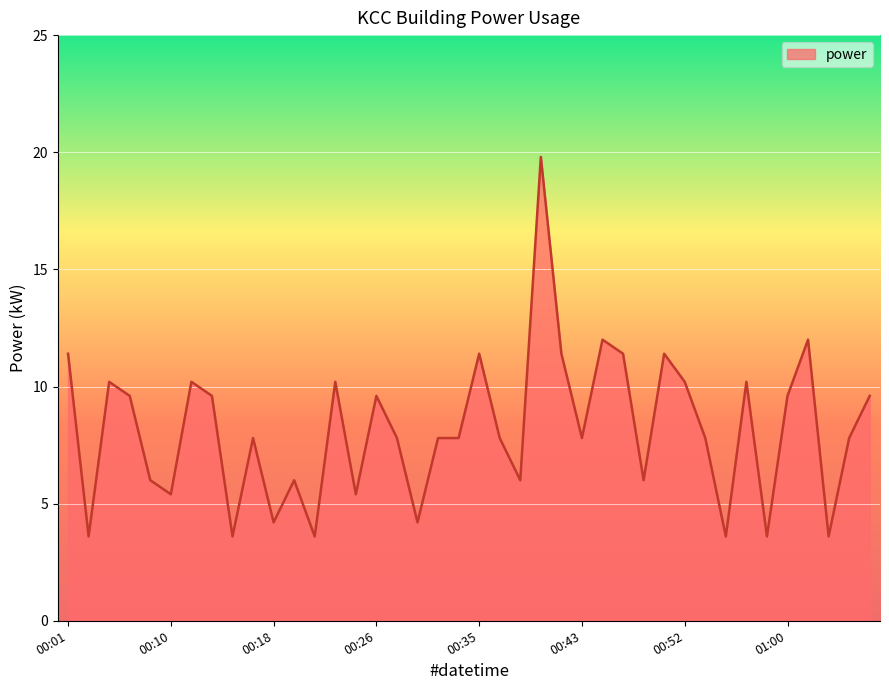

What is the maximum value shown in the chart?

19.8